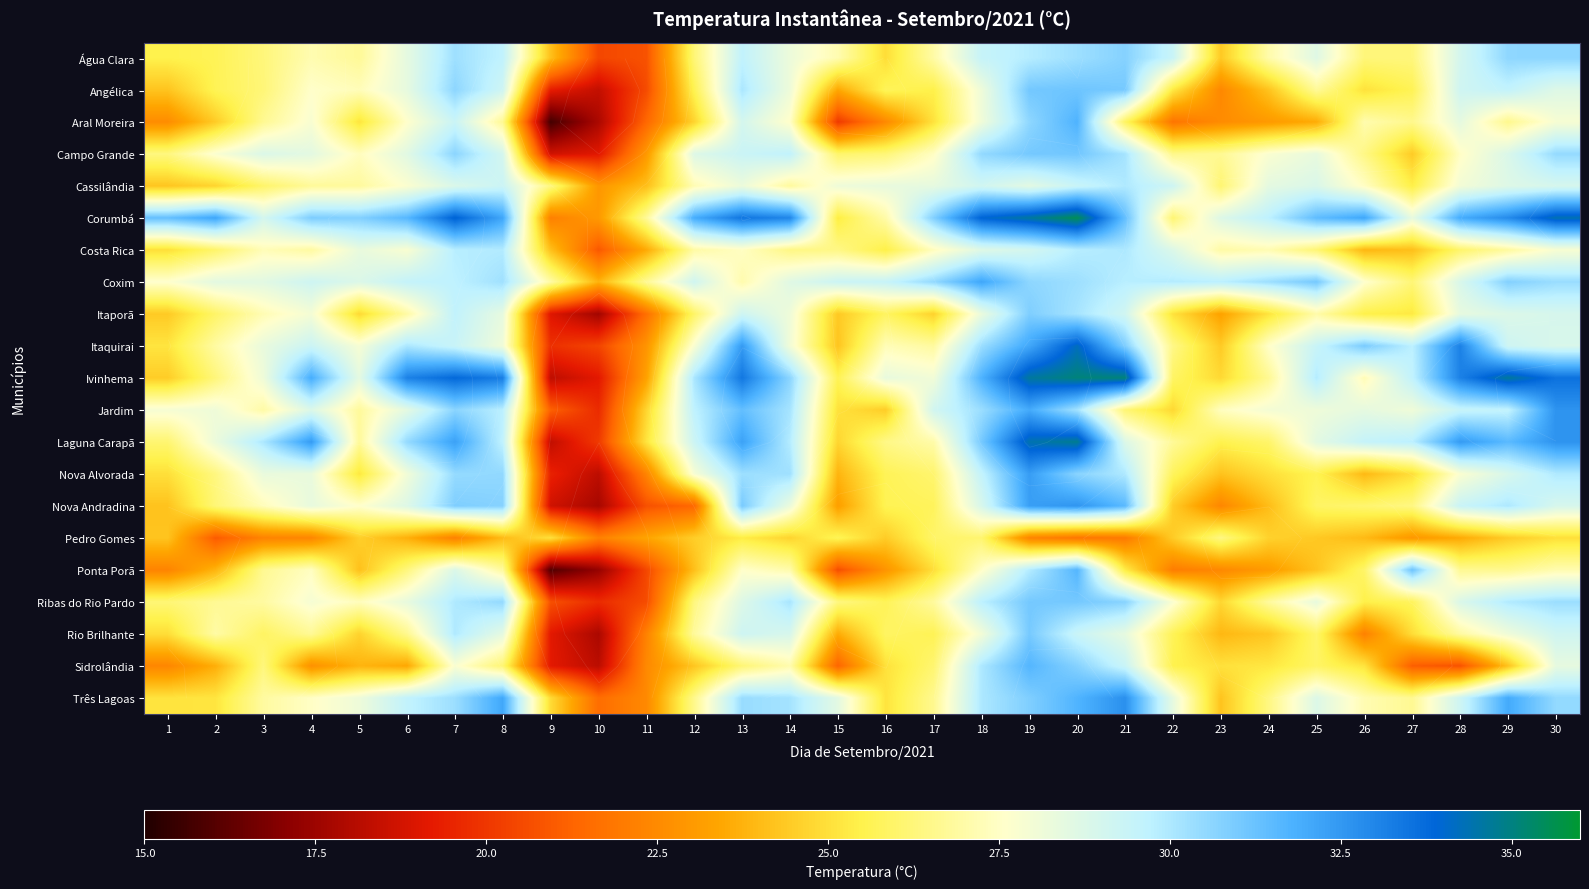

What is the difference between the Nova Andradina values at 5 and 24?

3.6